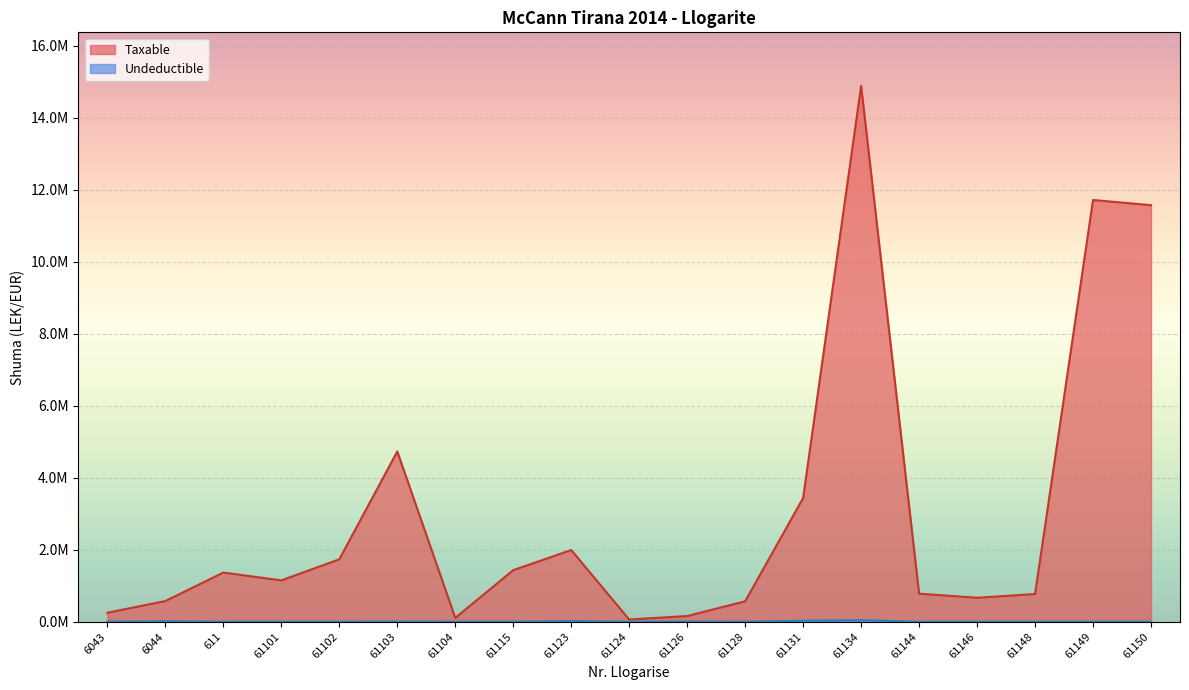

List the series in order of their peak value, lowest first.

Undeductible, Taxable